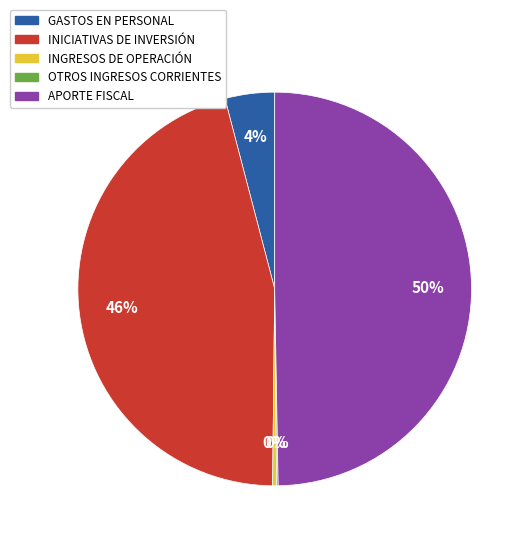

To the nearest percent, what is the combined percentage of INICIATIVAS DE INVERSIÓN and GASTOS EN PERSONAL?

50%